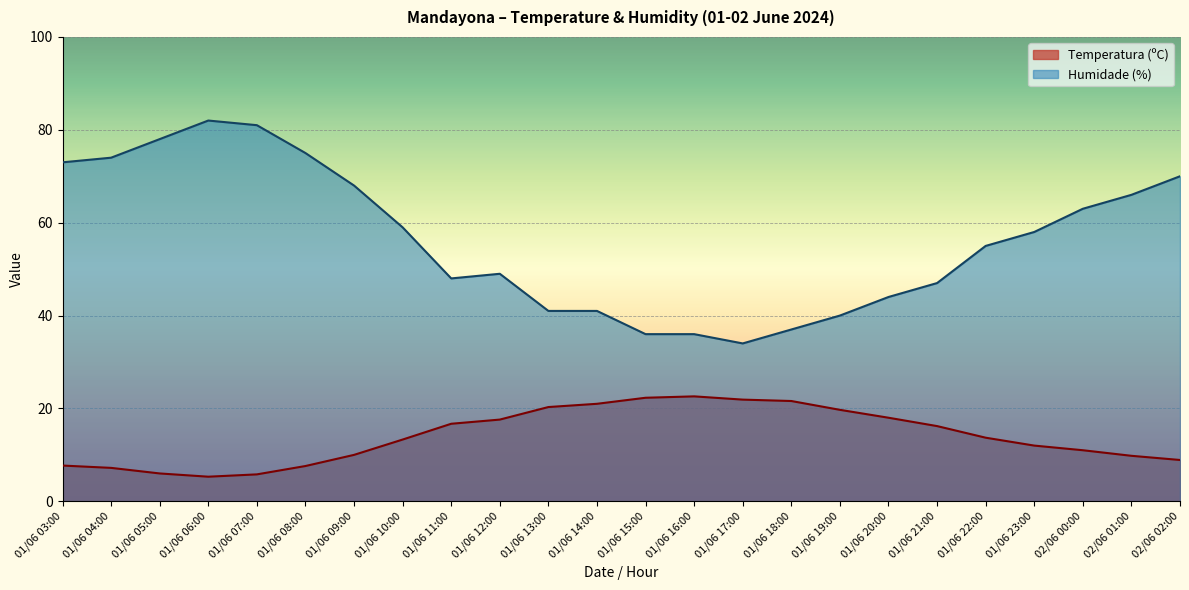

True or false: Humidade (%) and Temperatura (ºC) cross at least once.

False